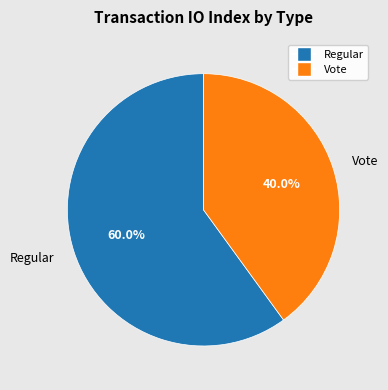

To the nearest percent, what is the average slice percentage?

50%